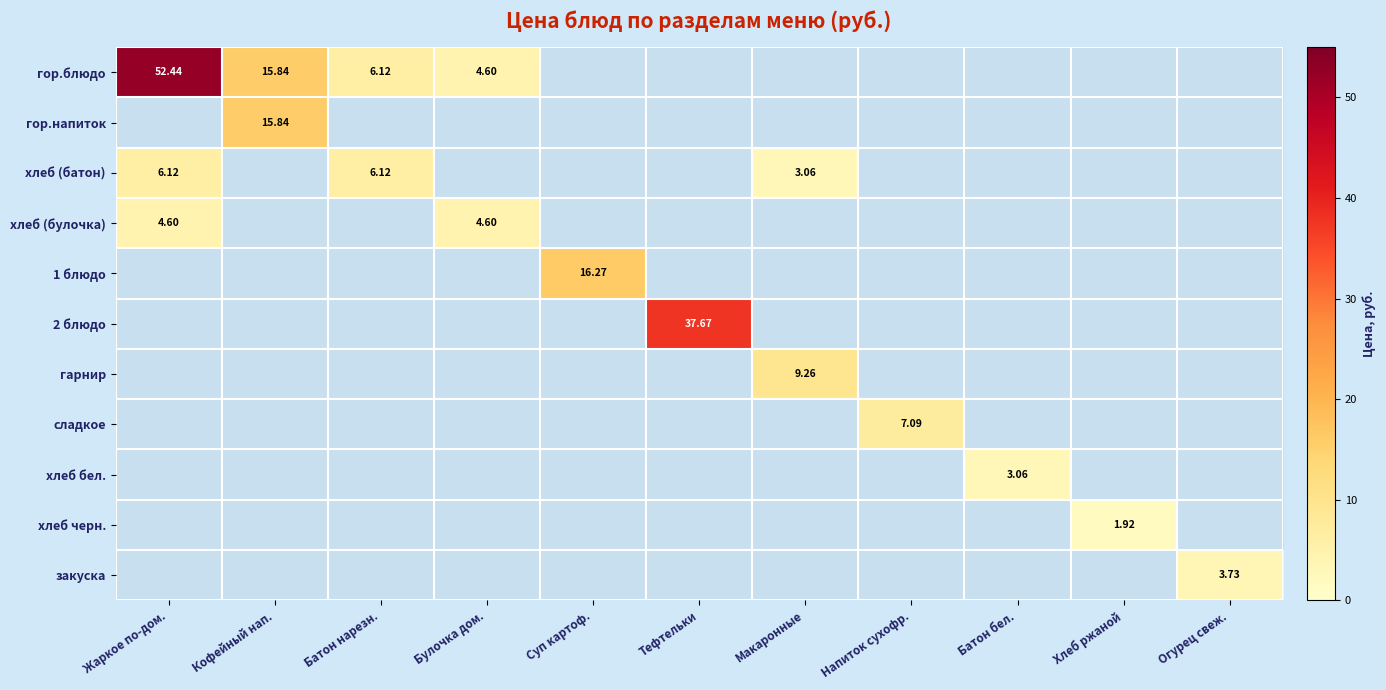

What is the average value of the 1 блюдо series?

1.5